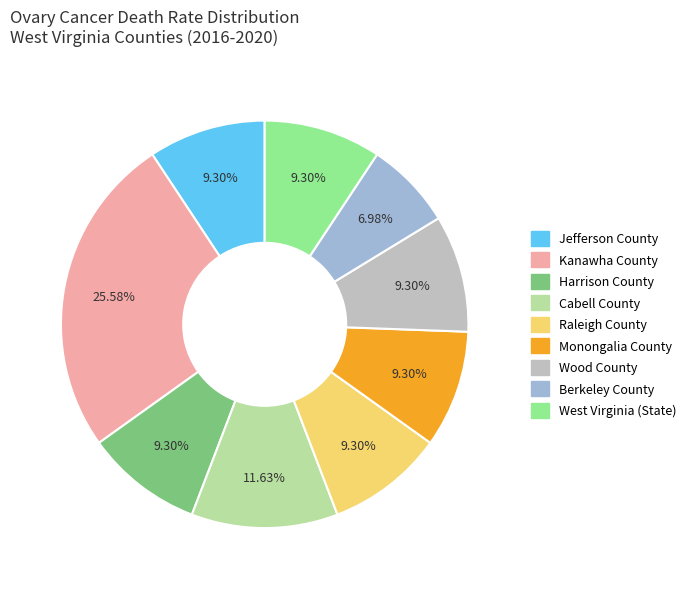

Which slice is the smallest?

Berkeley County